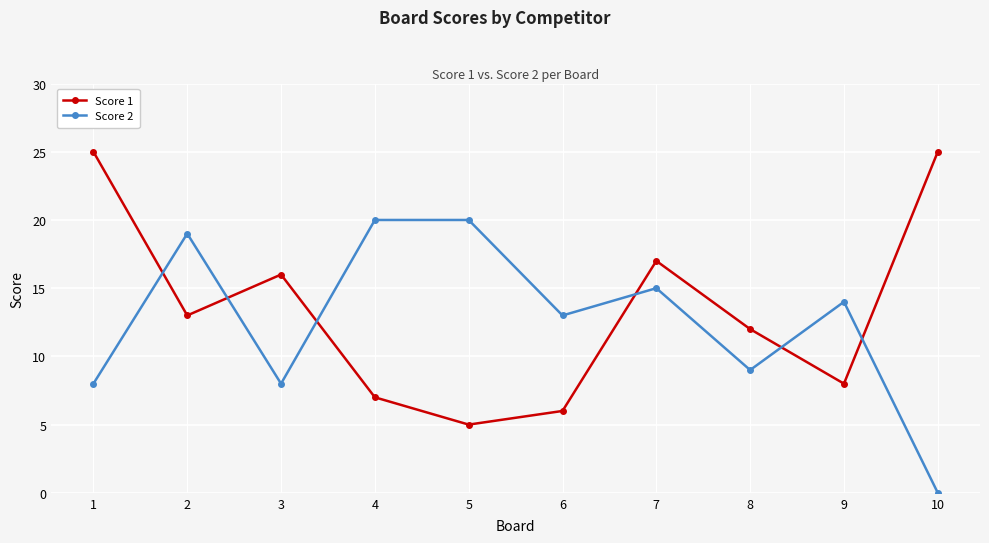

What is the average value of the Score 2 series?

13